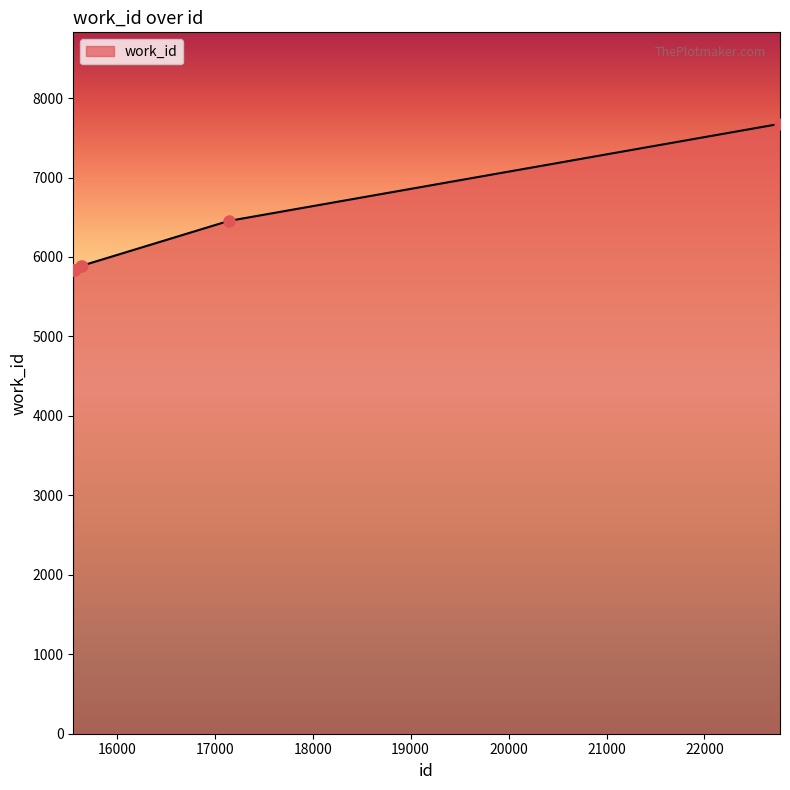

What is the maximum value shown in the chart?

7676